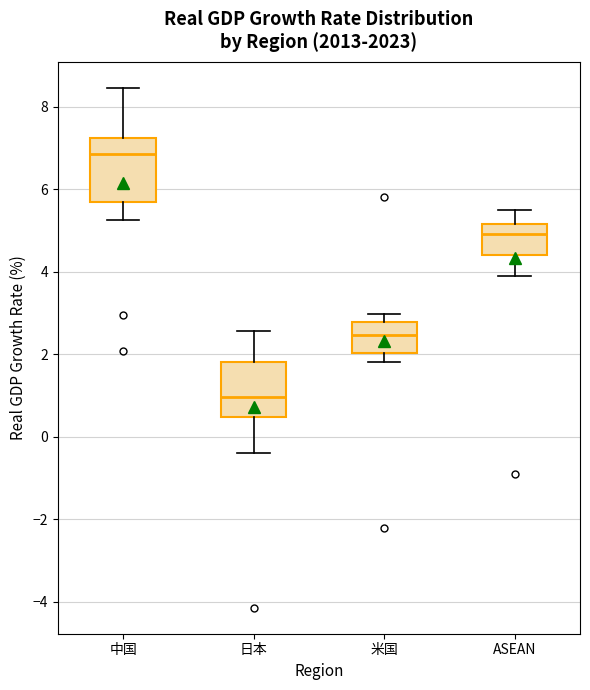

Comparing the boxes themselves (not the whiskers), which one is the tallest?

中国